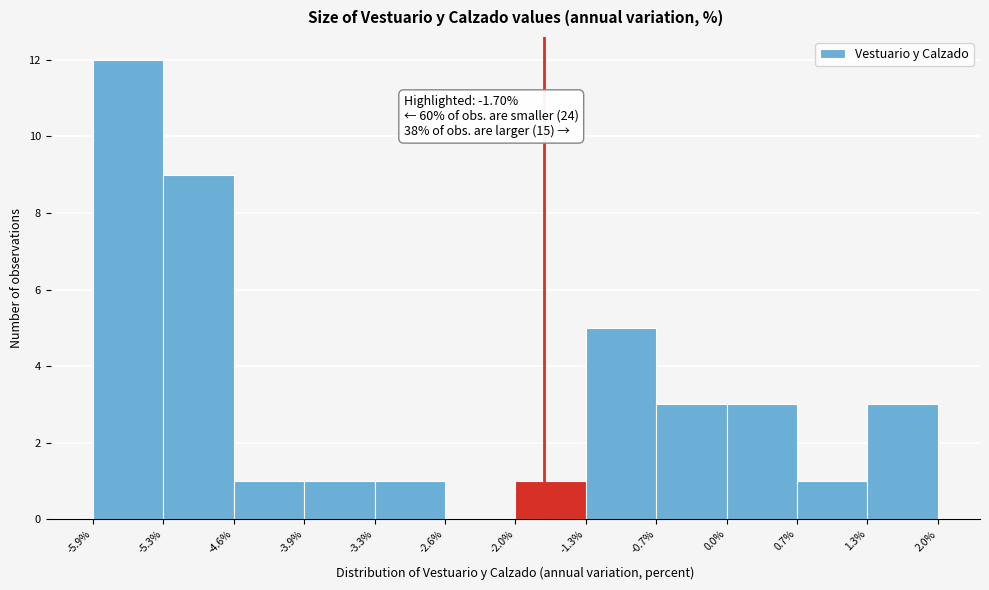

Which range on the x-axis has the tallest bar?

-5.9% to -5.3%